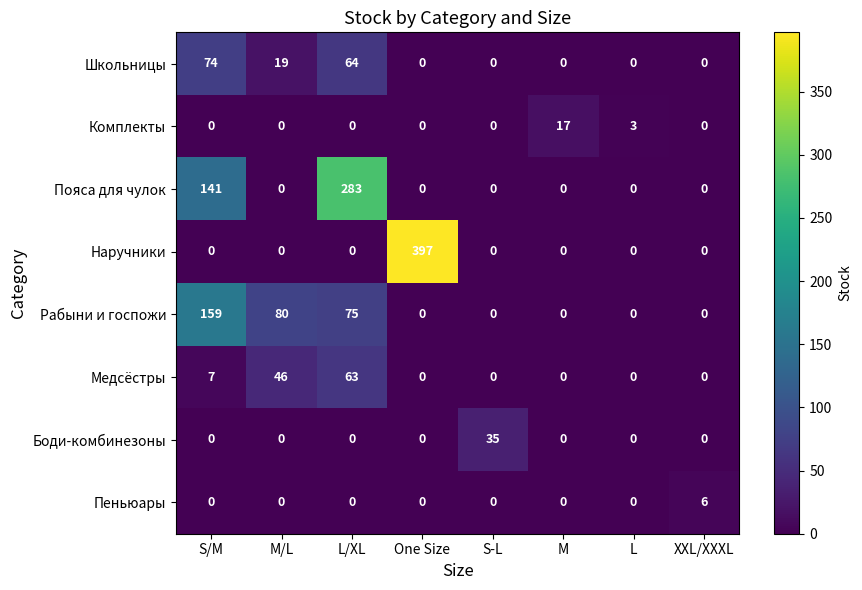

What is the average value of the Боди-комбинезоны series?

4